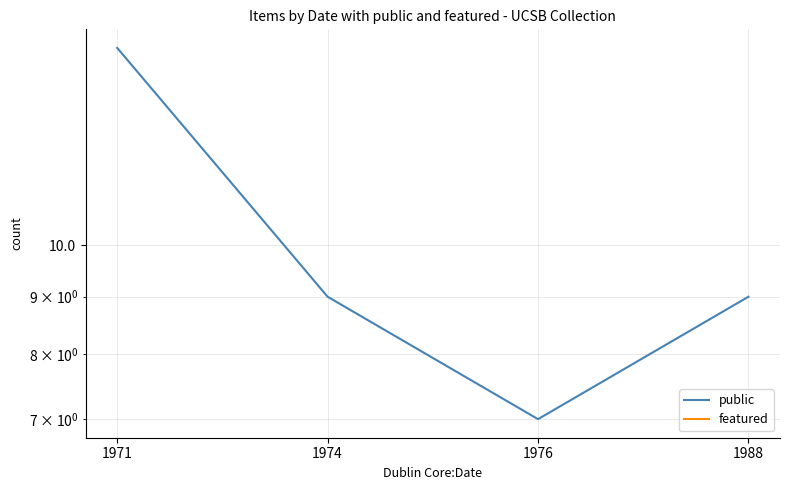

Is the value of public at 1988 greater than the value of featured at 1971?

Yes